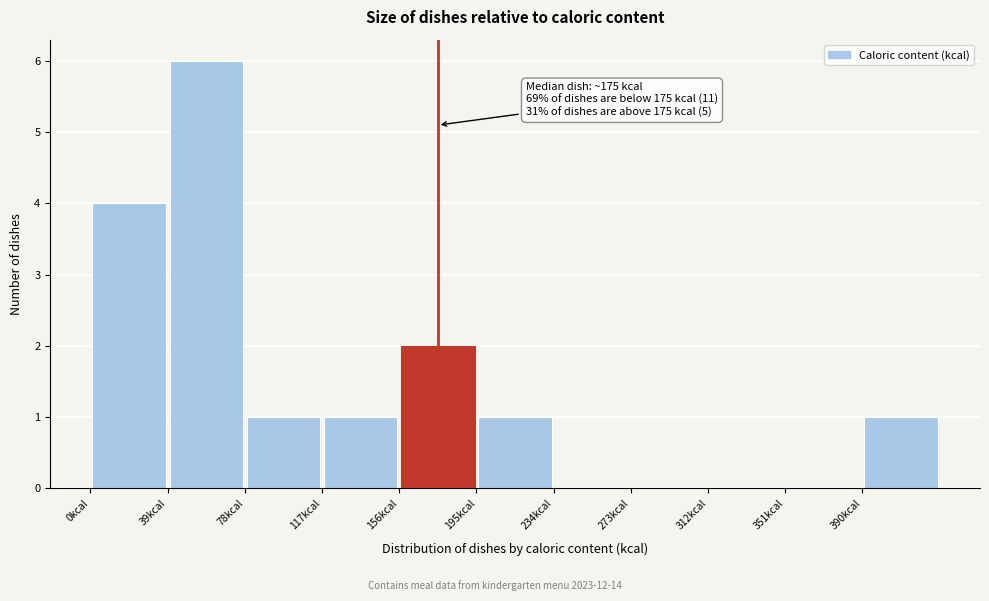

Which range on the x-axis has the tallest bar?

39 to 78